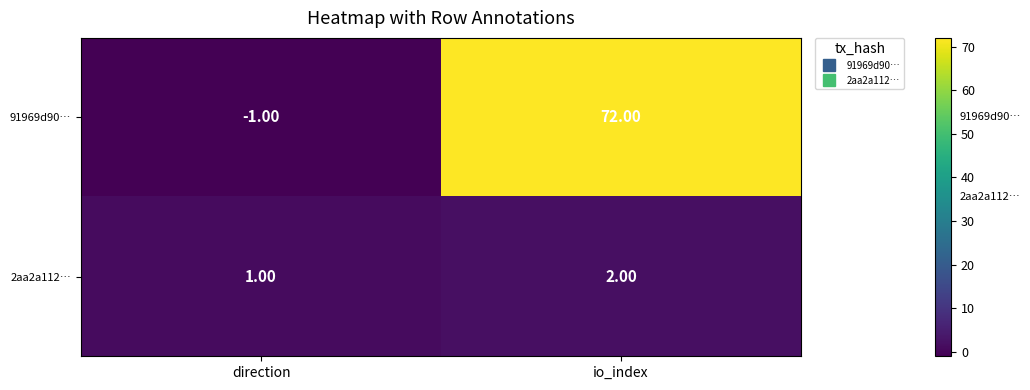

At which category is the sum across all series the highest?

io_index